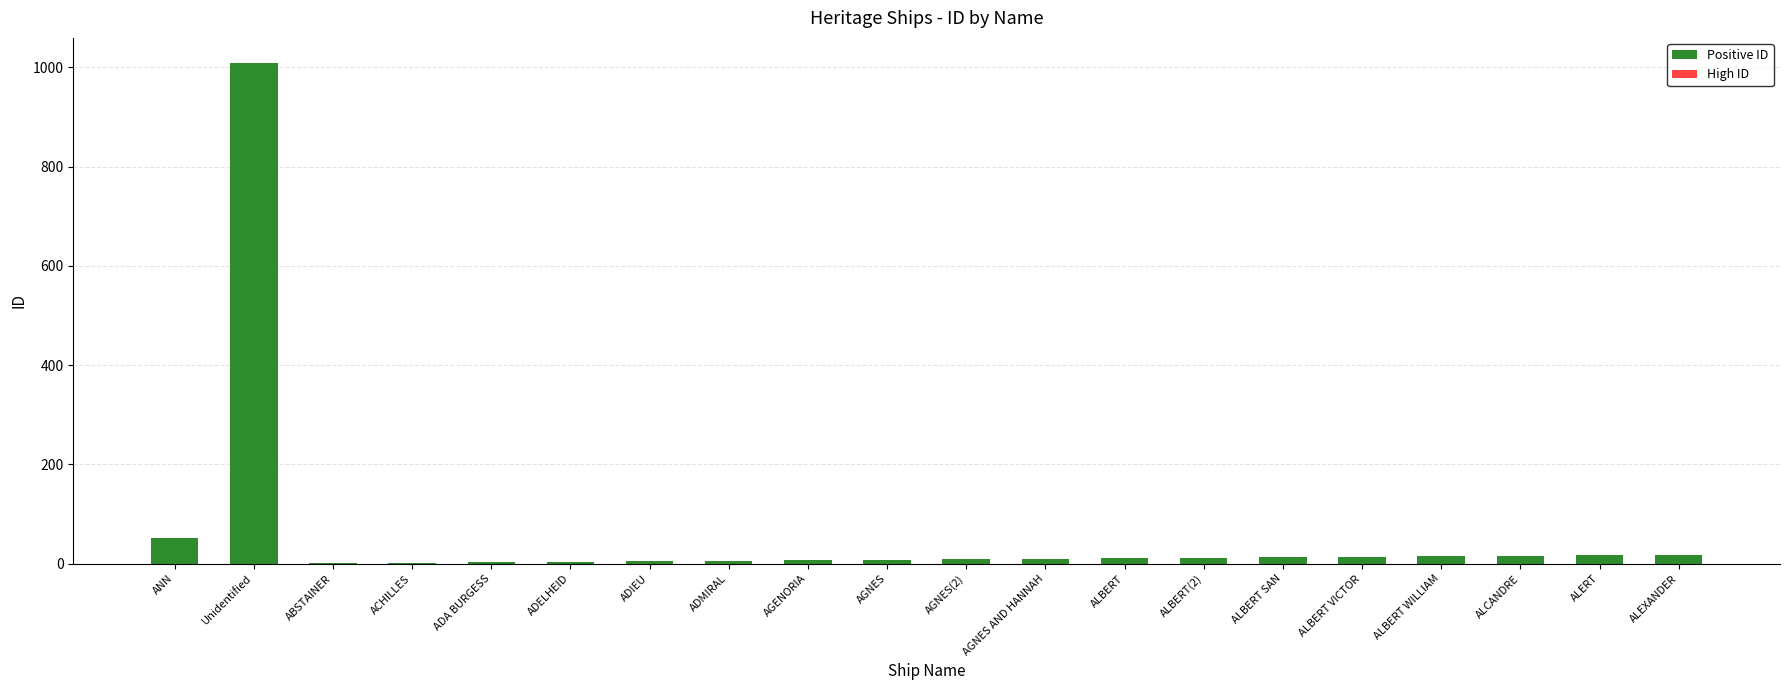

What is the difference between the values at ABSTAINER and ADMIRAL?

5